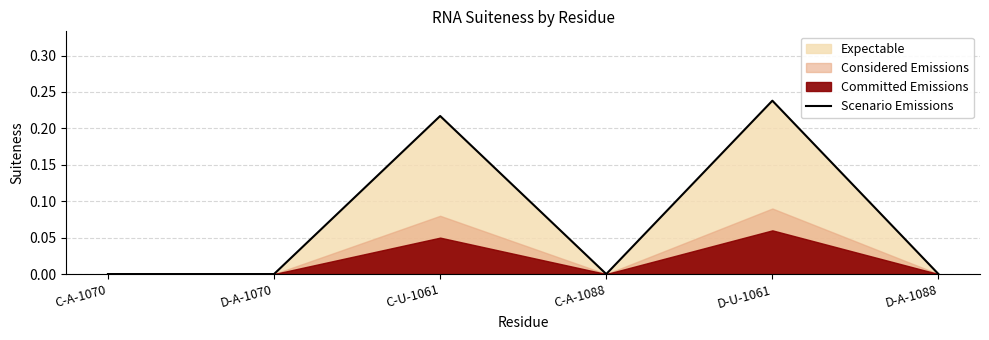

Reading left to right, extract all data points from this chart.

0.0	0.0	0.2	0.0	0.2	0.0